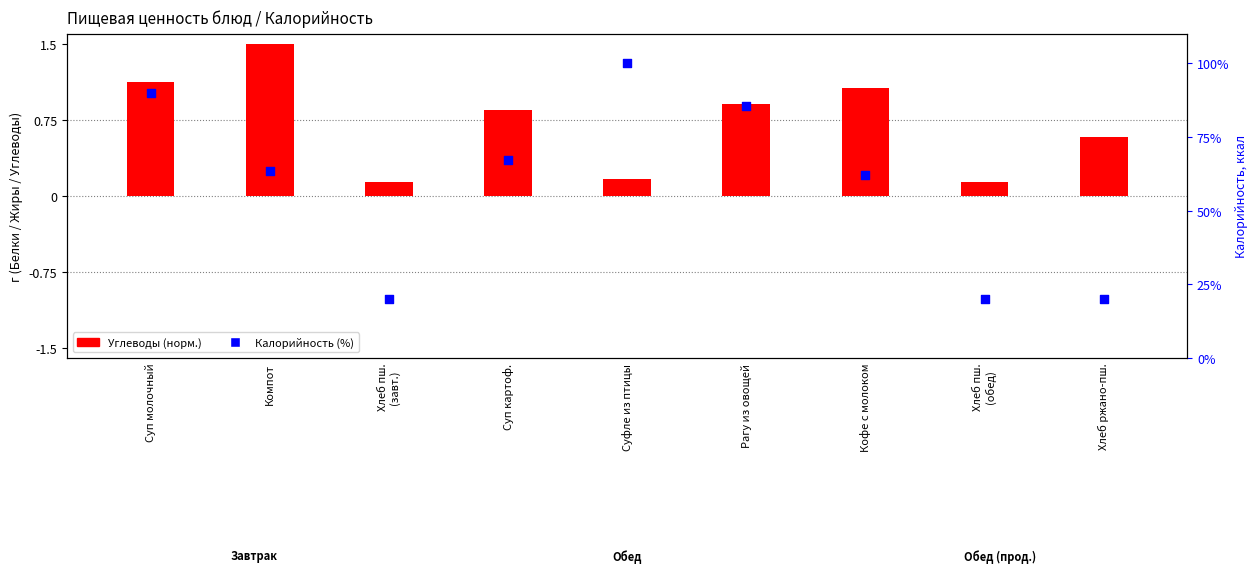

Which series has the widest spread of Y values?

Калорийность (%)